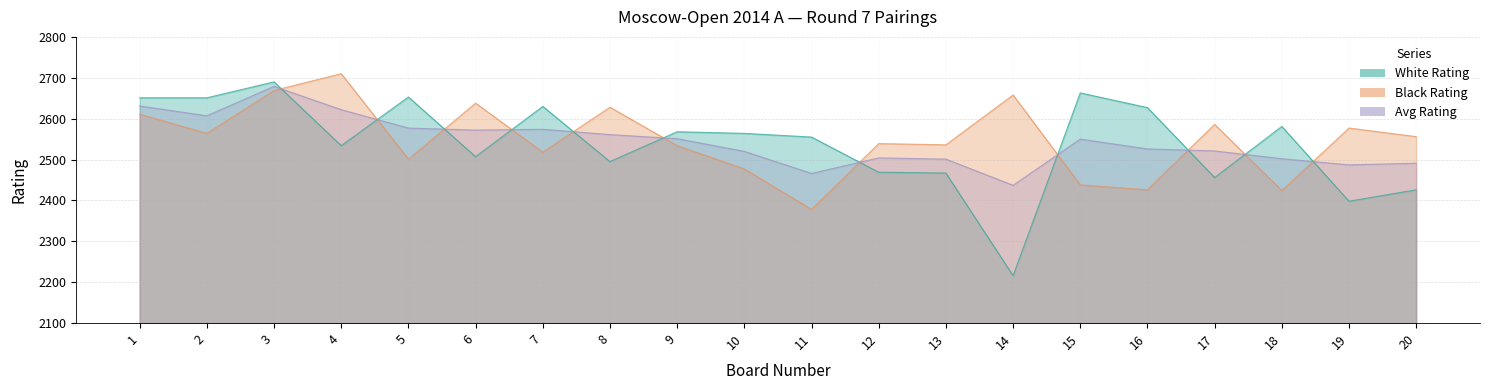

List the series in order of their peak value, lowest first.

Avg Rating, White Rating, Black Rating